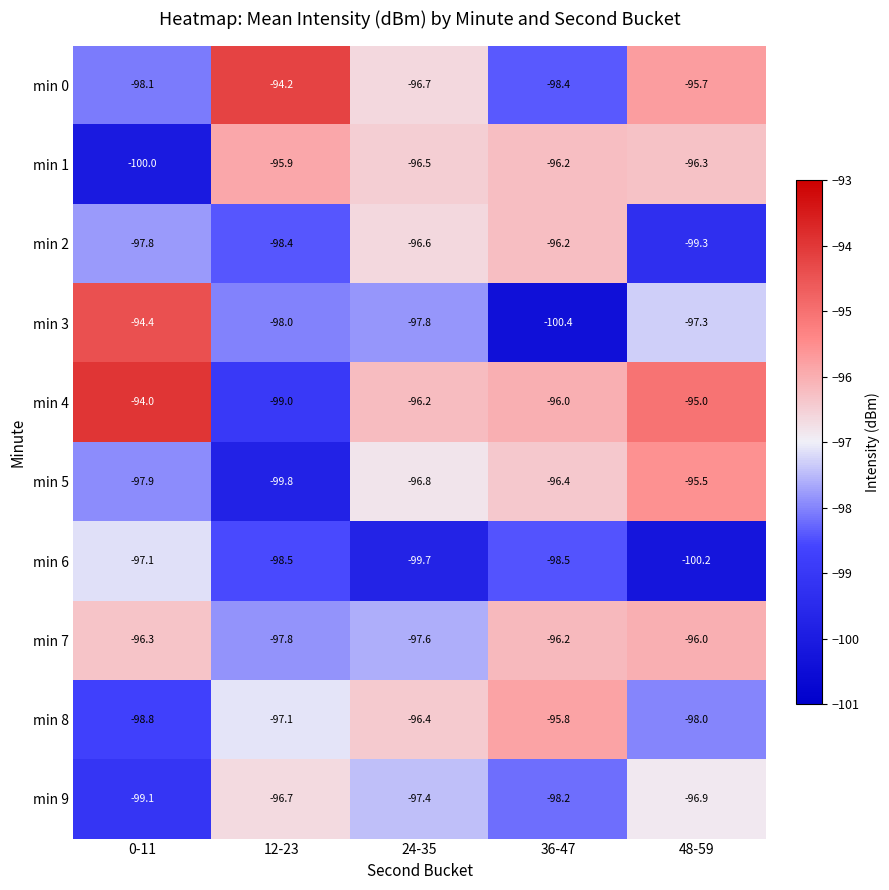

How many distinct data groups are displayed?

10